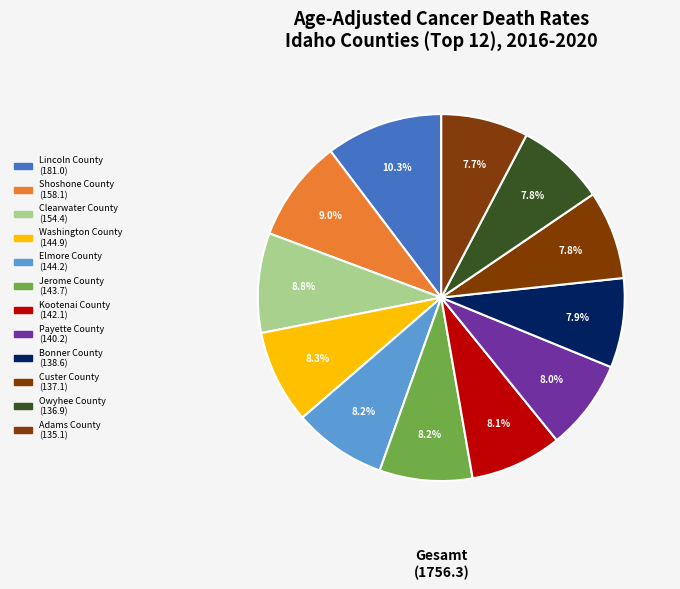

How many slices are in this pie chart?

12